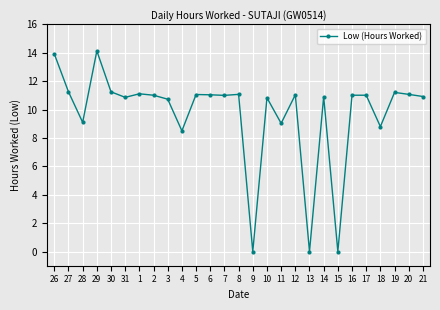

At which category does the data reach its first local valley?

28